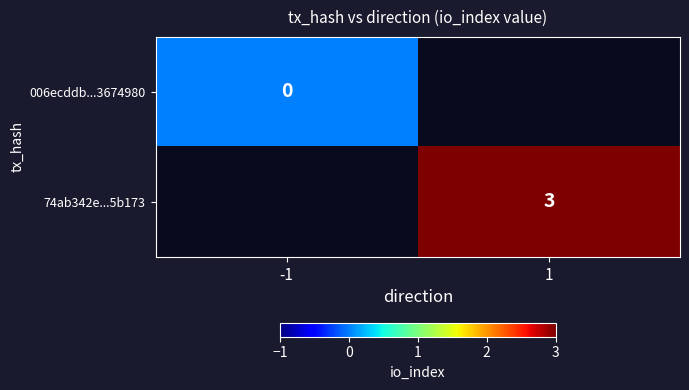

True or false: 74ab342e...5b173 has a value of 3 at 1.

True